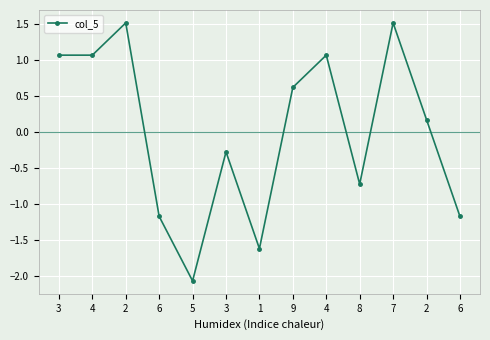

Does the chart have visible grid lines?

Yes